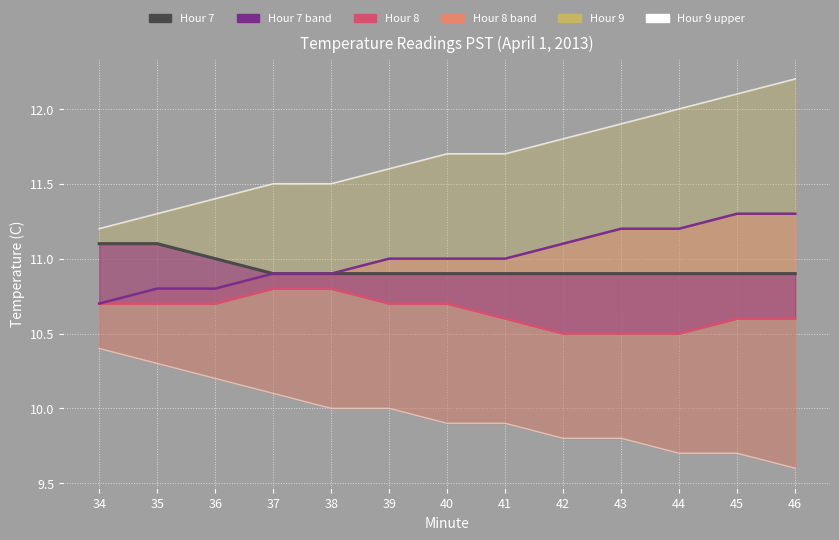

True or false: Hour 7 line has more than 0 interior local peaks.

False